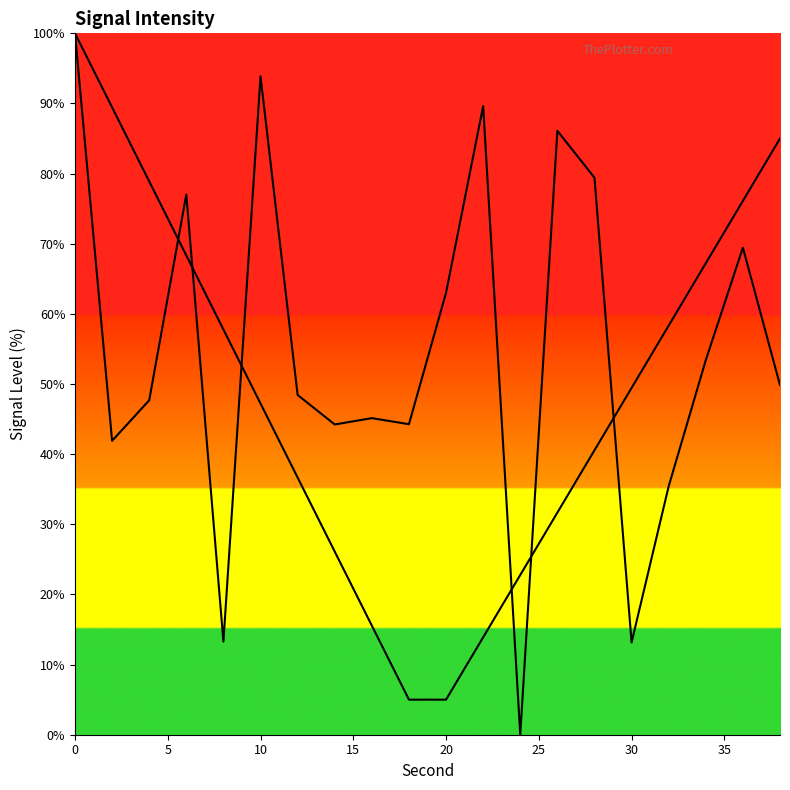

List the series in order of their overall mean, lowest first.

Curve 1, Curve 2